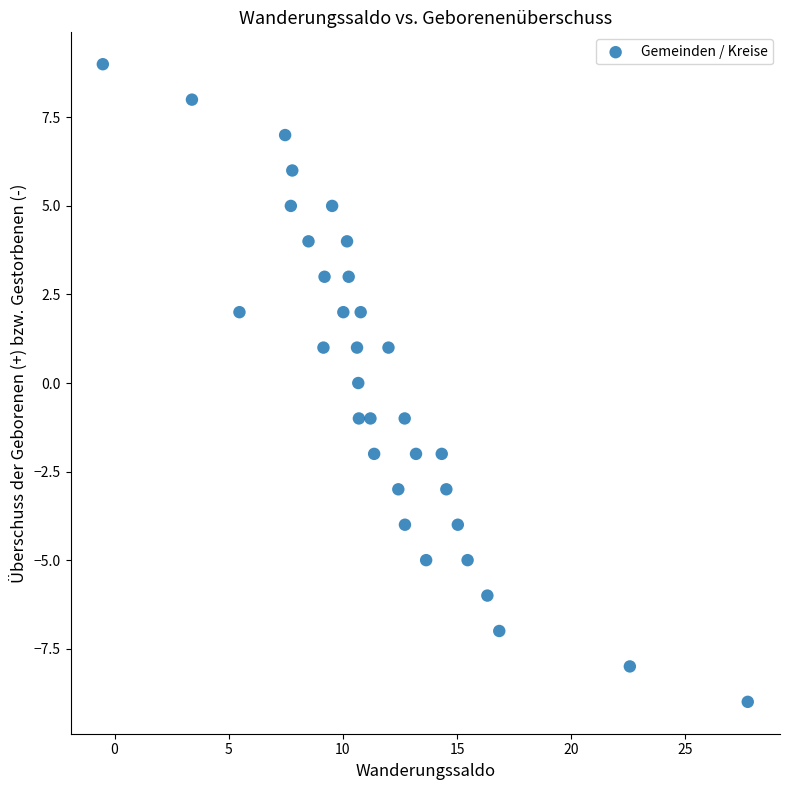

What is the range of Y values (max minus min)?

18